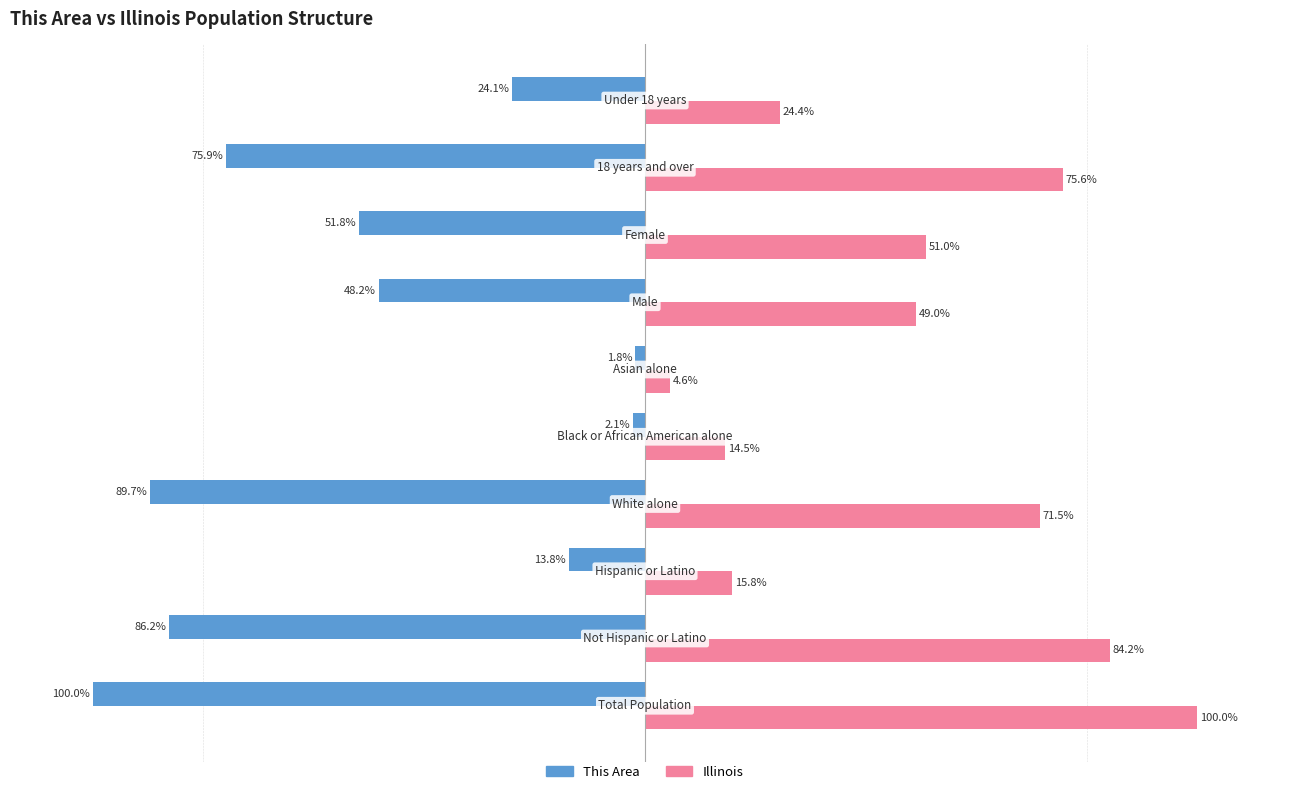

Which series has the largest total across all categories?

Illinois